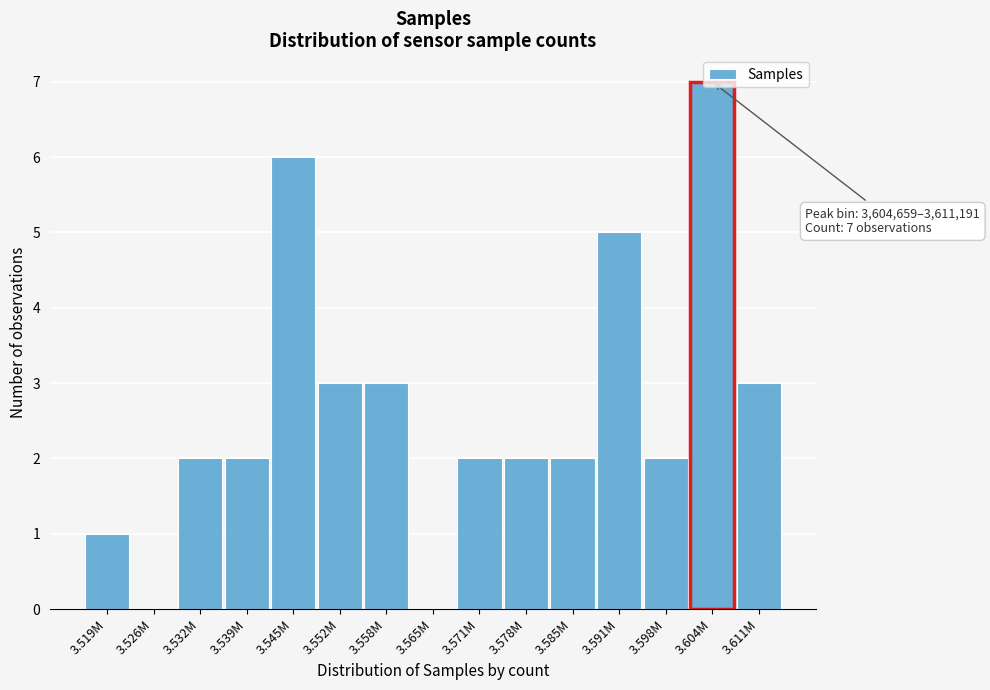

Is it true that the value at 3.565M is 0?

True